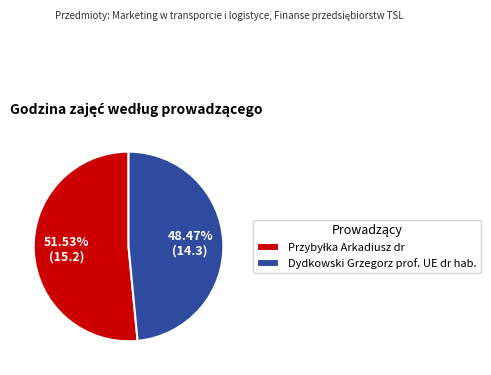

What is the smallest slice in the pie chart?

Dydkowski Grzegorz prof. UE dr hab.